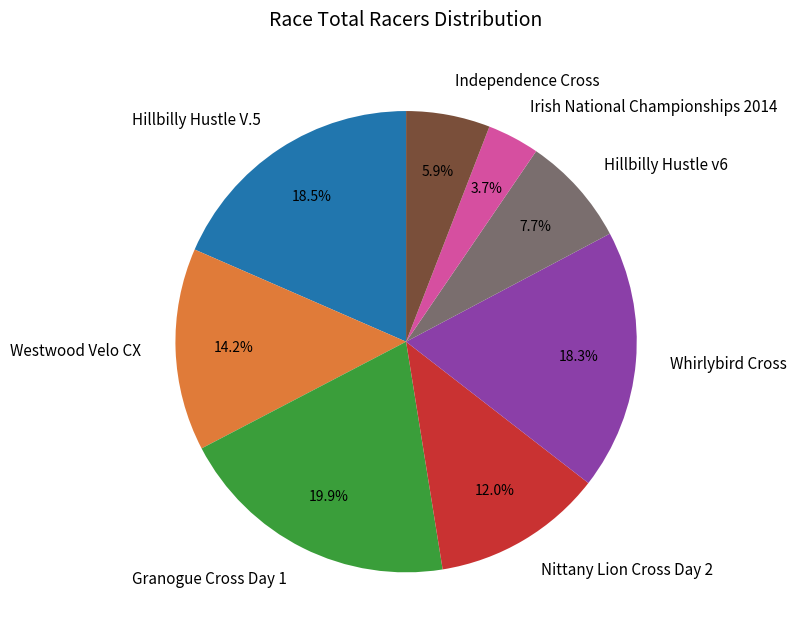

Does Whirlybird Cross represent more than half of the total?

No